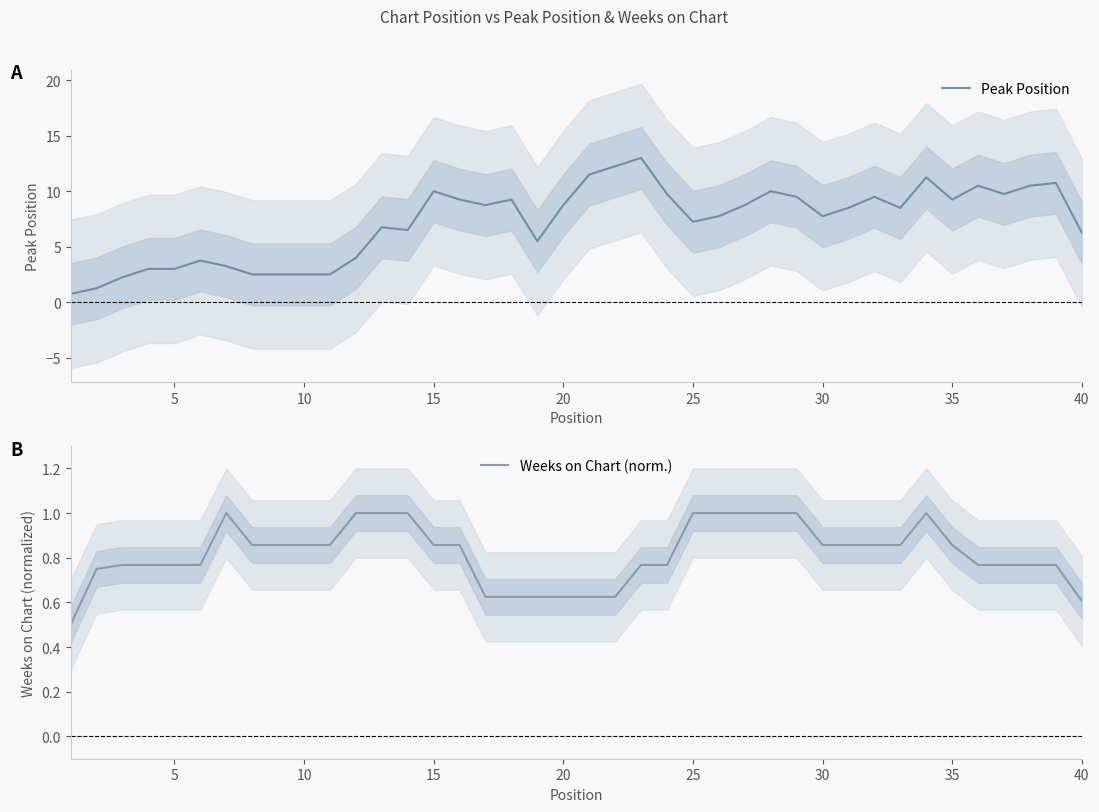

At how many categories does at least one series exceed 10?

7